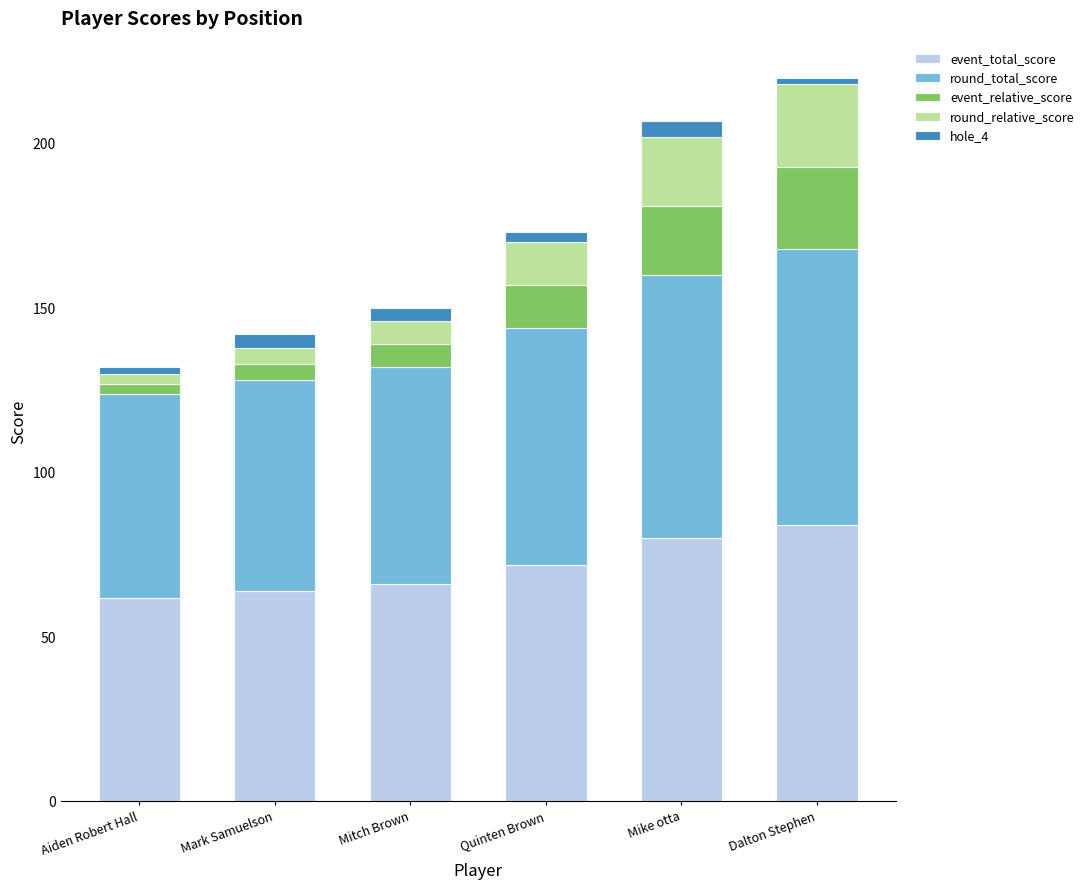

How many bars are there in total?

6